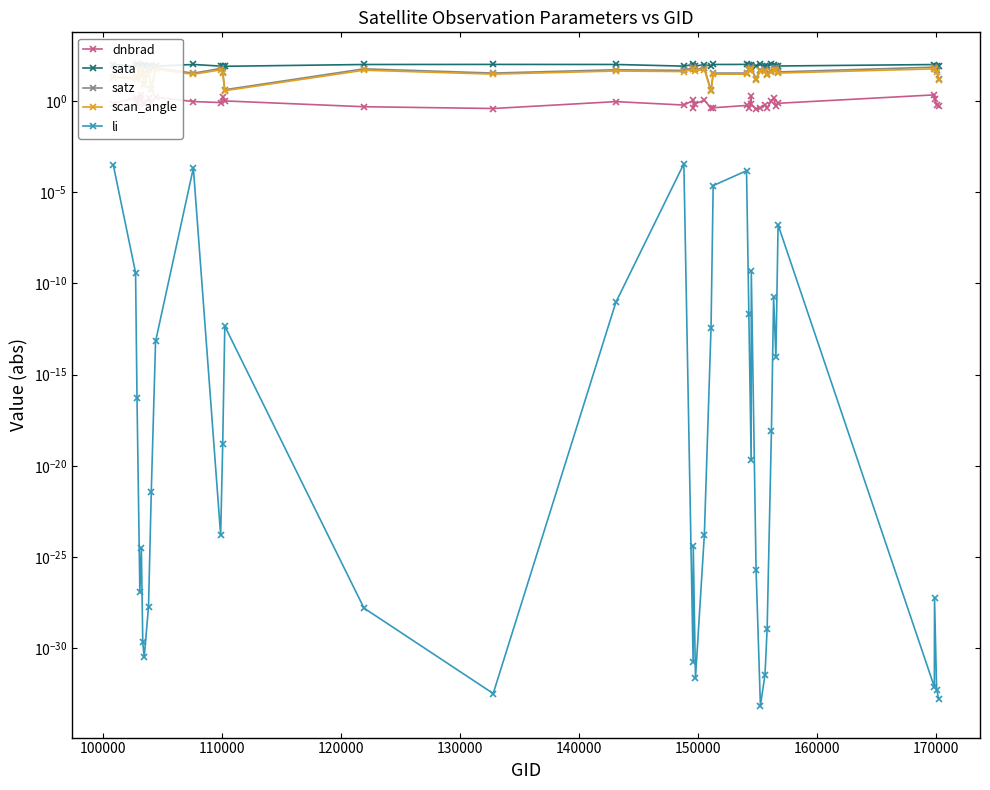

The value of scan_angle at 180000 is 84.9. True or false?

False